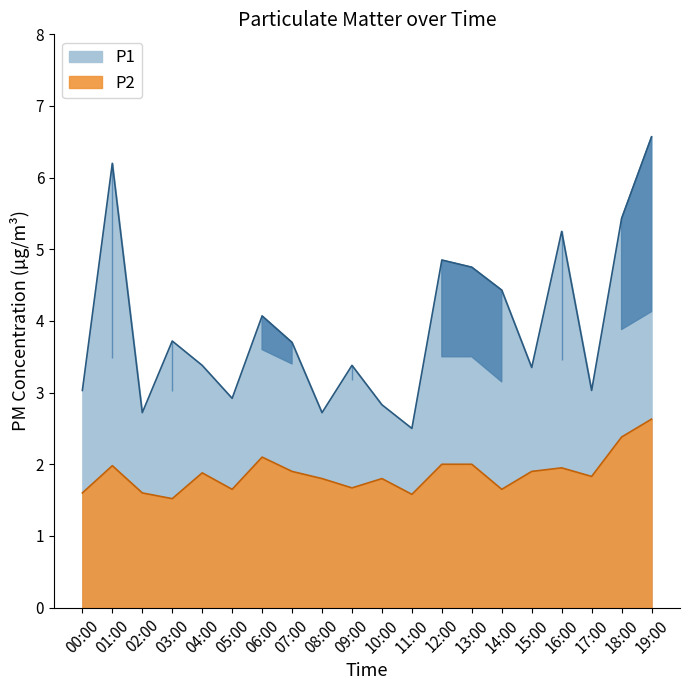

The P1 series shows 3.7 at 07:00. True or false?

True